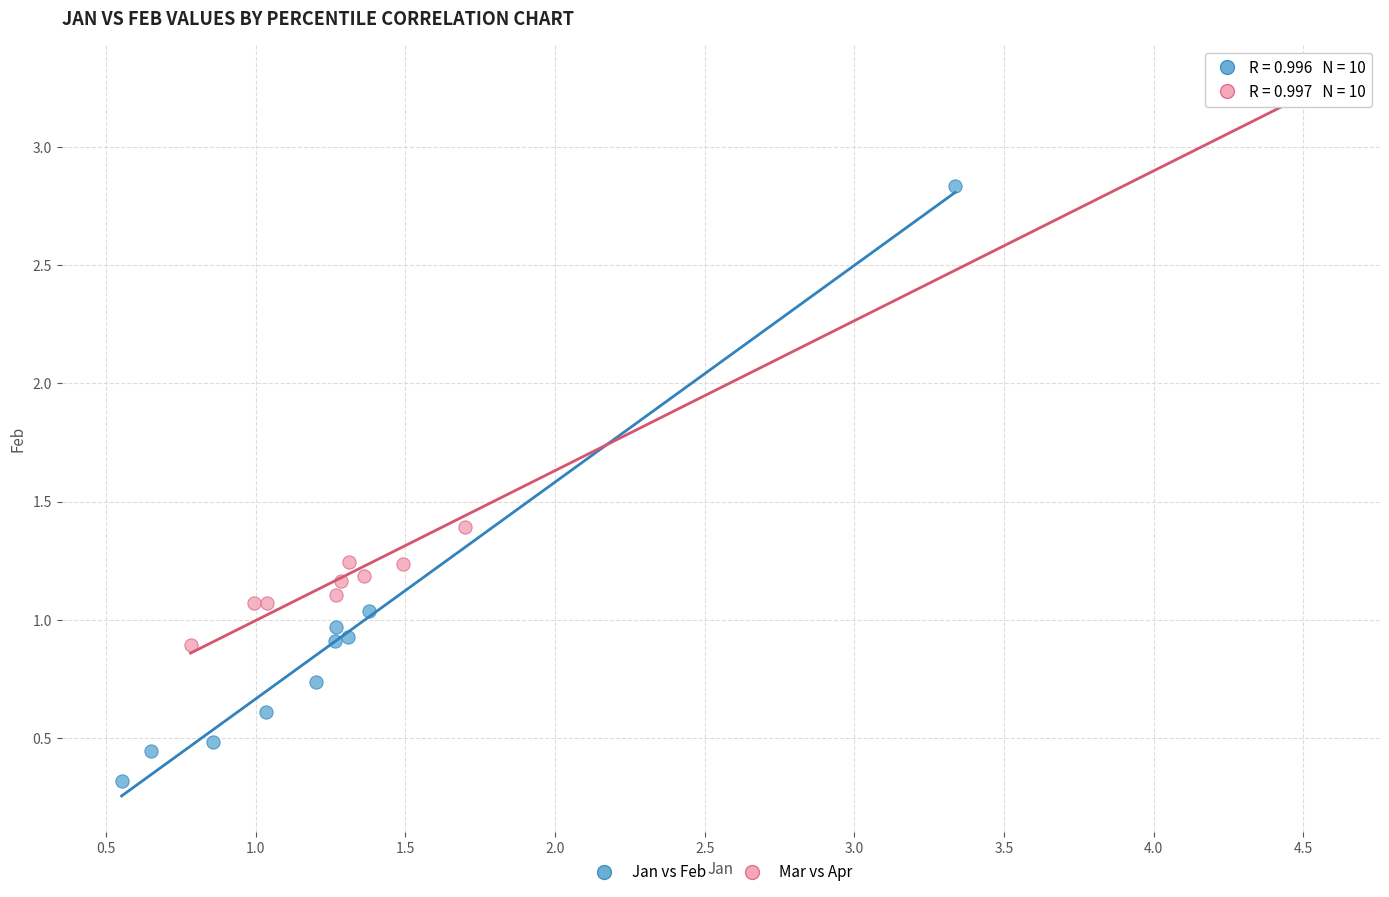

Which series reaches the minimum Y coordinate?

Jan vs Feb